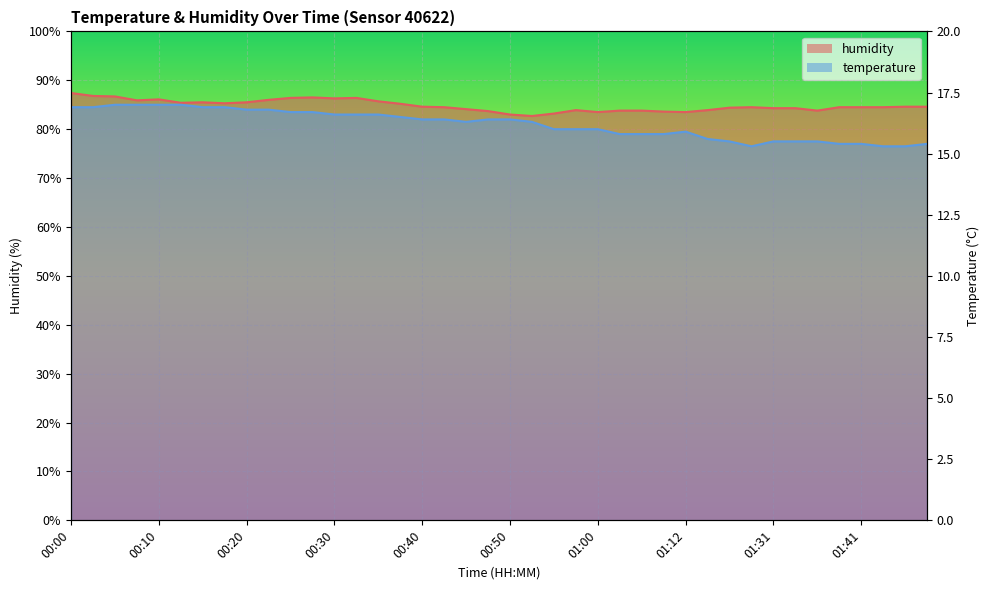

What is the approximate value of humidity at 01:12?

83.5